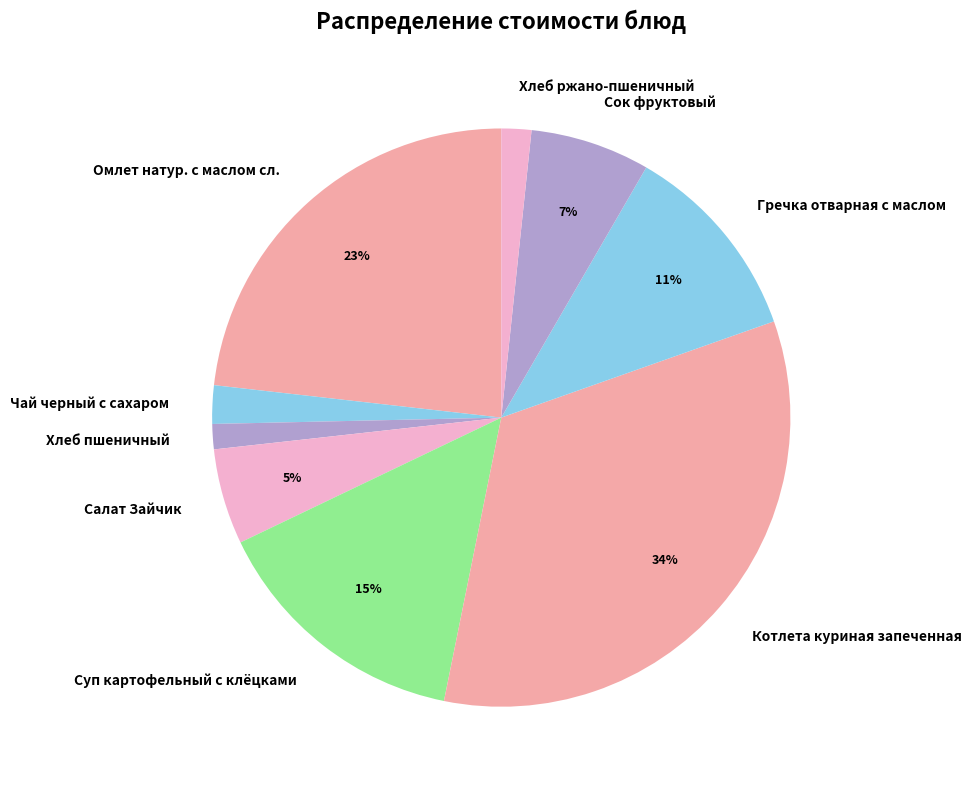

Does any single category account for the majority?

No